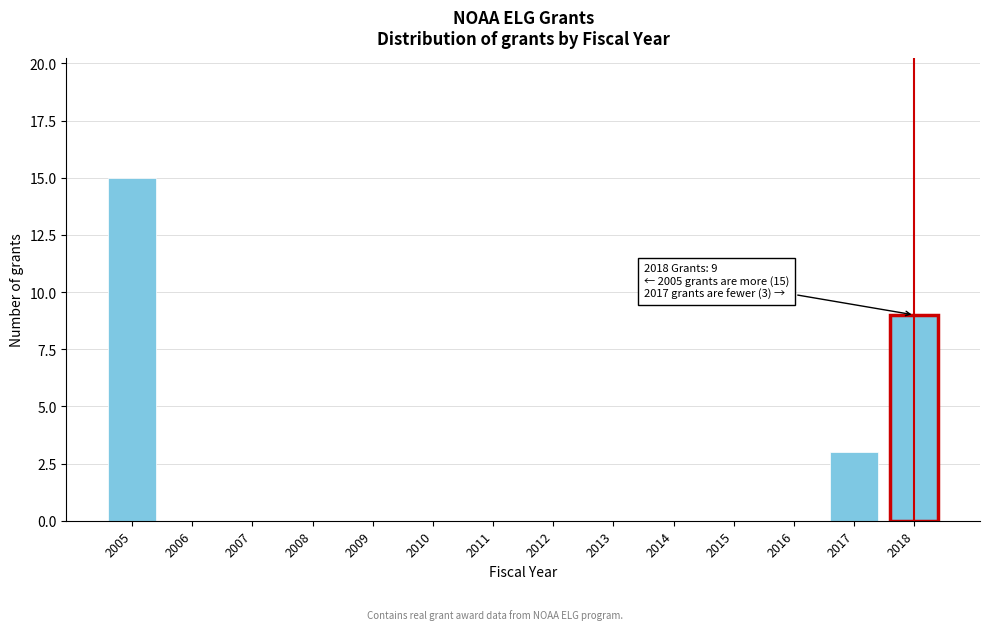

Reading right to left, extract all data points from this chart.

2018=9	2017=3	2016=0	2015=0	2014=0	2013=0	2012=0	2011=0	2010=0	2009=0	2008=0	2007=0	2006=0	2005=15